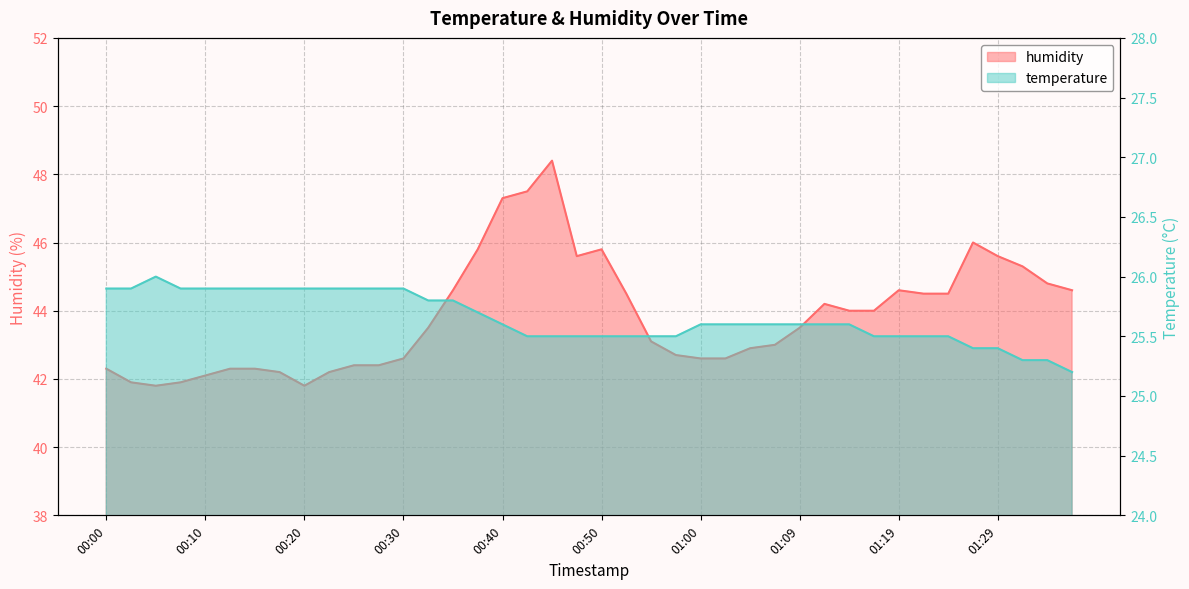

What is the label of the 27th point from the left?

01:04